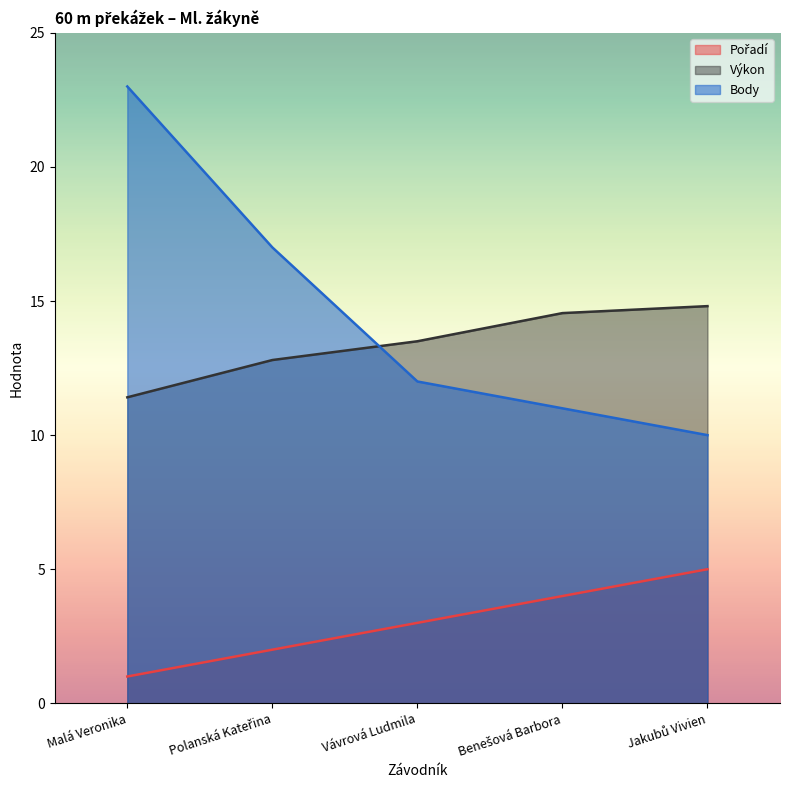

How many lines are shown in the chart?

3